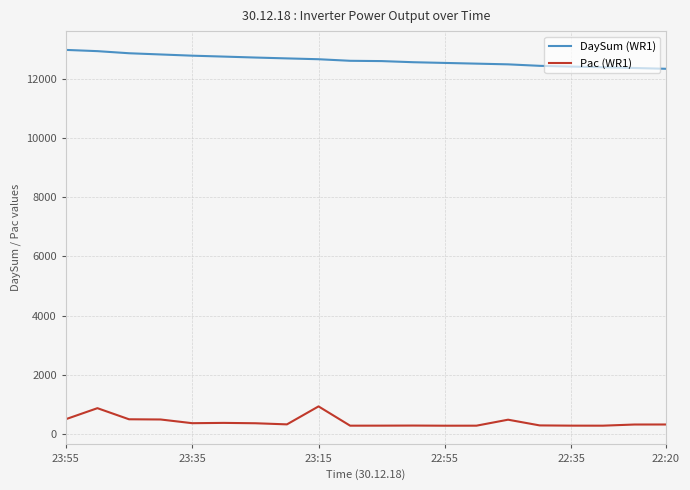

List the series in order of their peak value, lowest first.

Pac (WR1), DaySum (WR1)